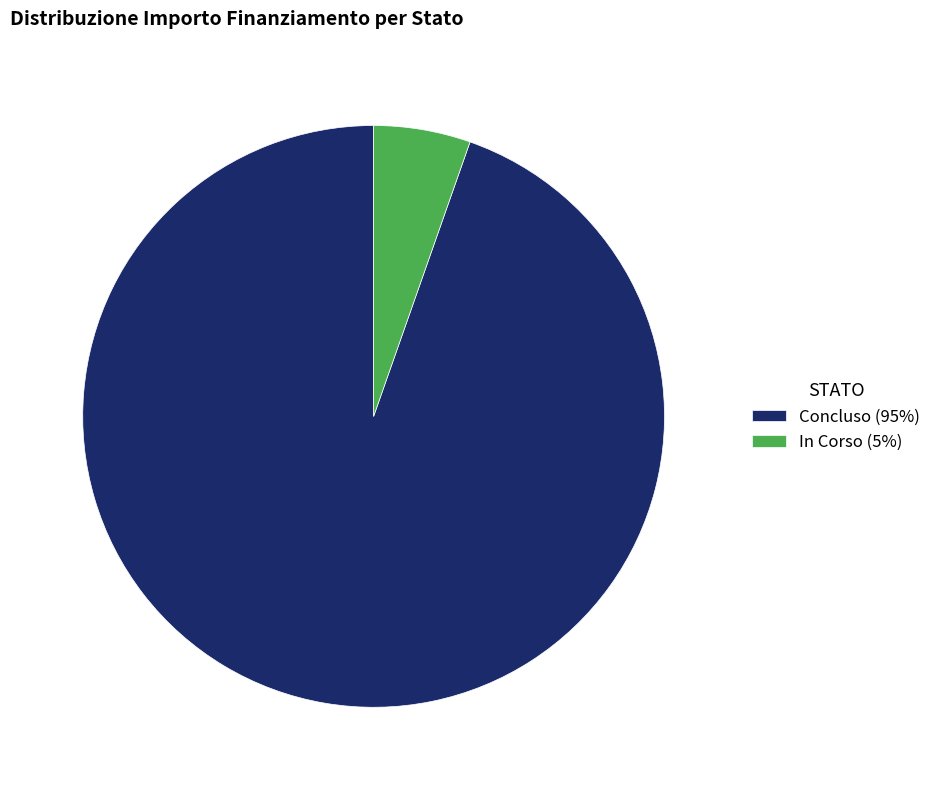

Is it true that In Corso (5%) is 5% of the pie?

True